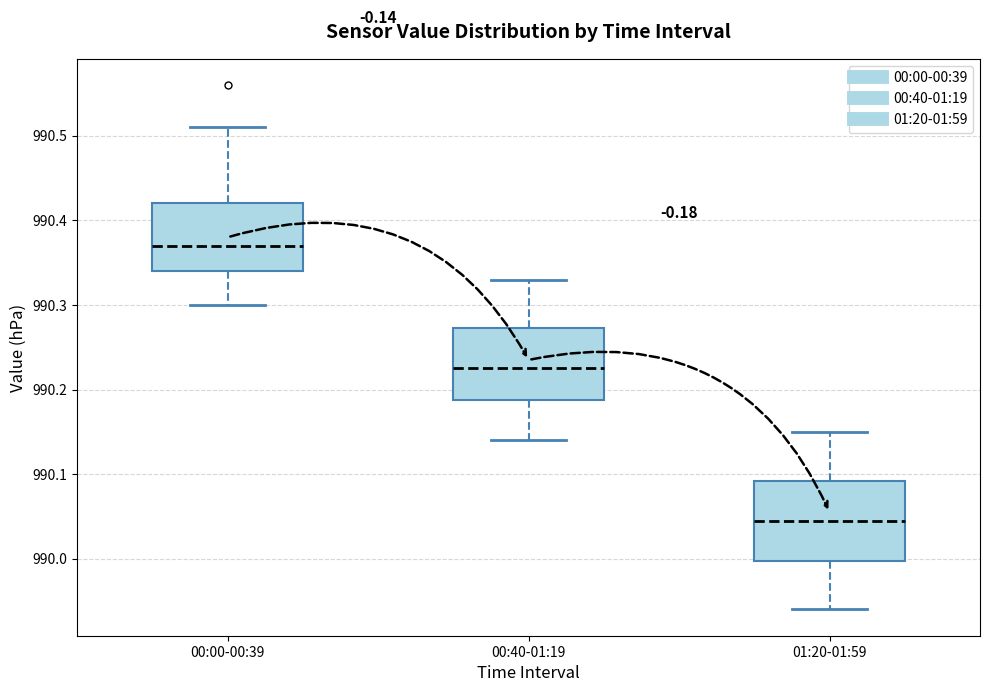

Reading left to right, read every box against the y-axis: the position of its median line, the range the box covers, and the ends of its whiskers. The values are not printed on the chart, so give them approximately, as read against the axis.

00:00-00:39: median 990.37, box 990.34 to 990.42, whiskers 990.30 to 990.51
00:40-01:19: median 990.23, box 990.19 to 990.27, whiskers 990.14 to 990.33
01:20-01:59: median 990.05, box 990.00 to 990.09, whiskers 989.94 to 990.15